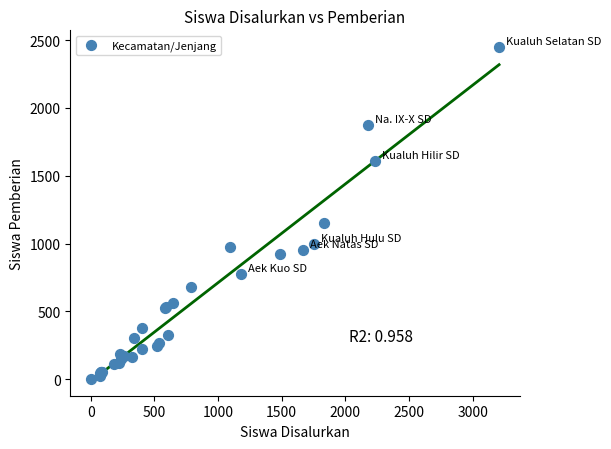

What Y value in the scatter plot is closest to 1225?

1151